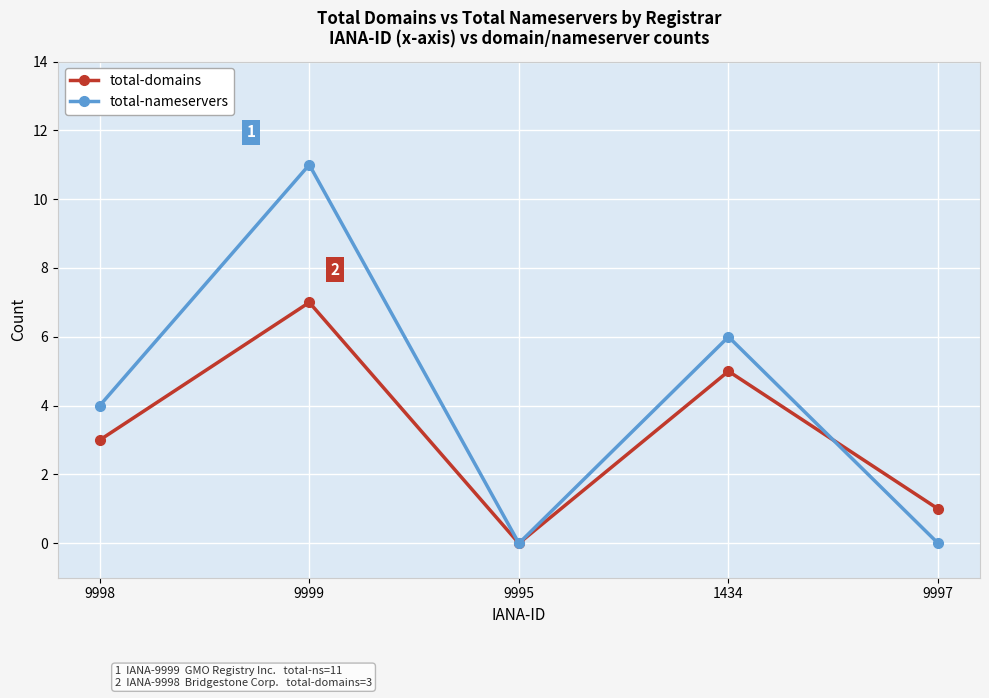

What is the sum of all total-domains values?

16